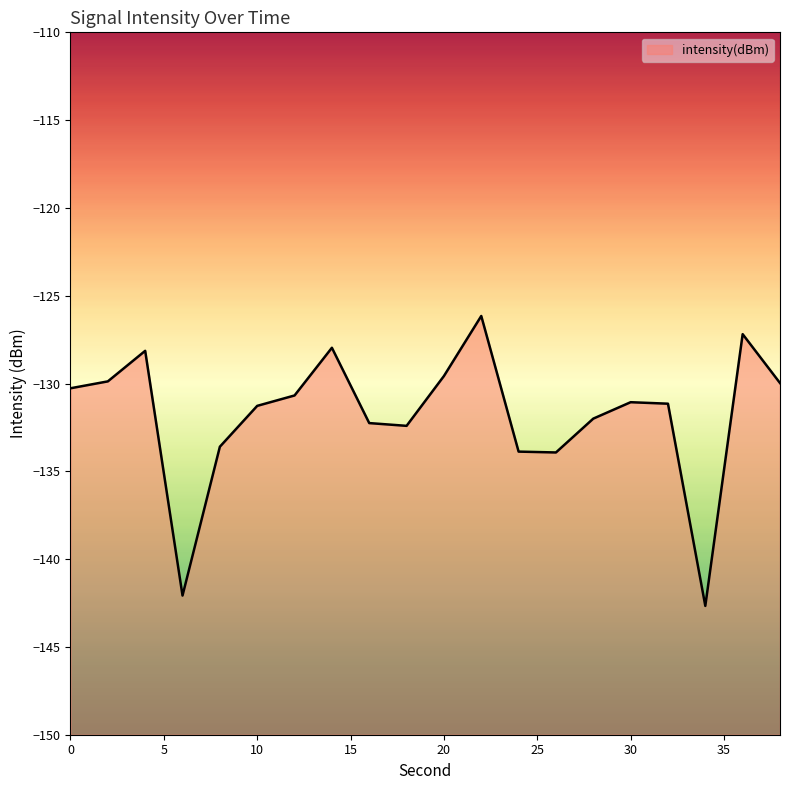

The chart shows a value of -189.0 at 28. True or false?

False